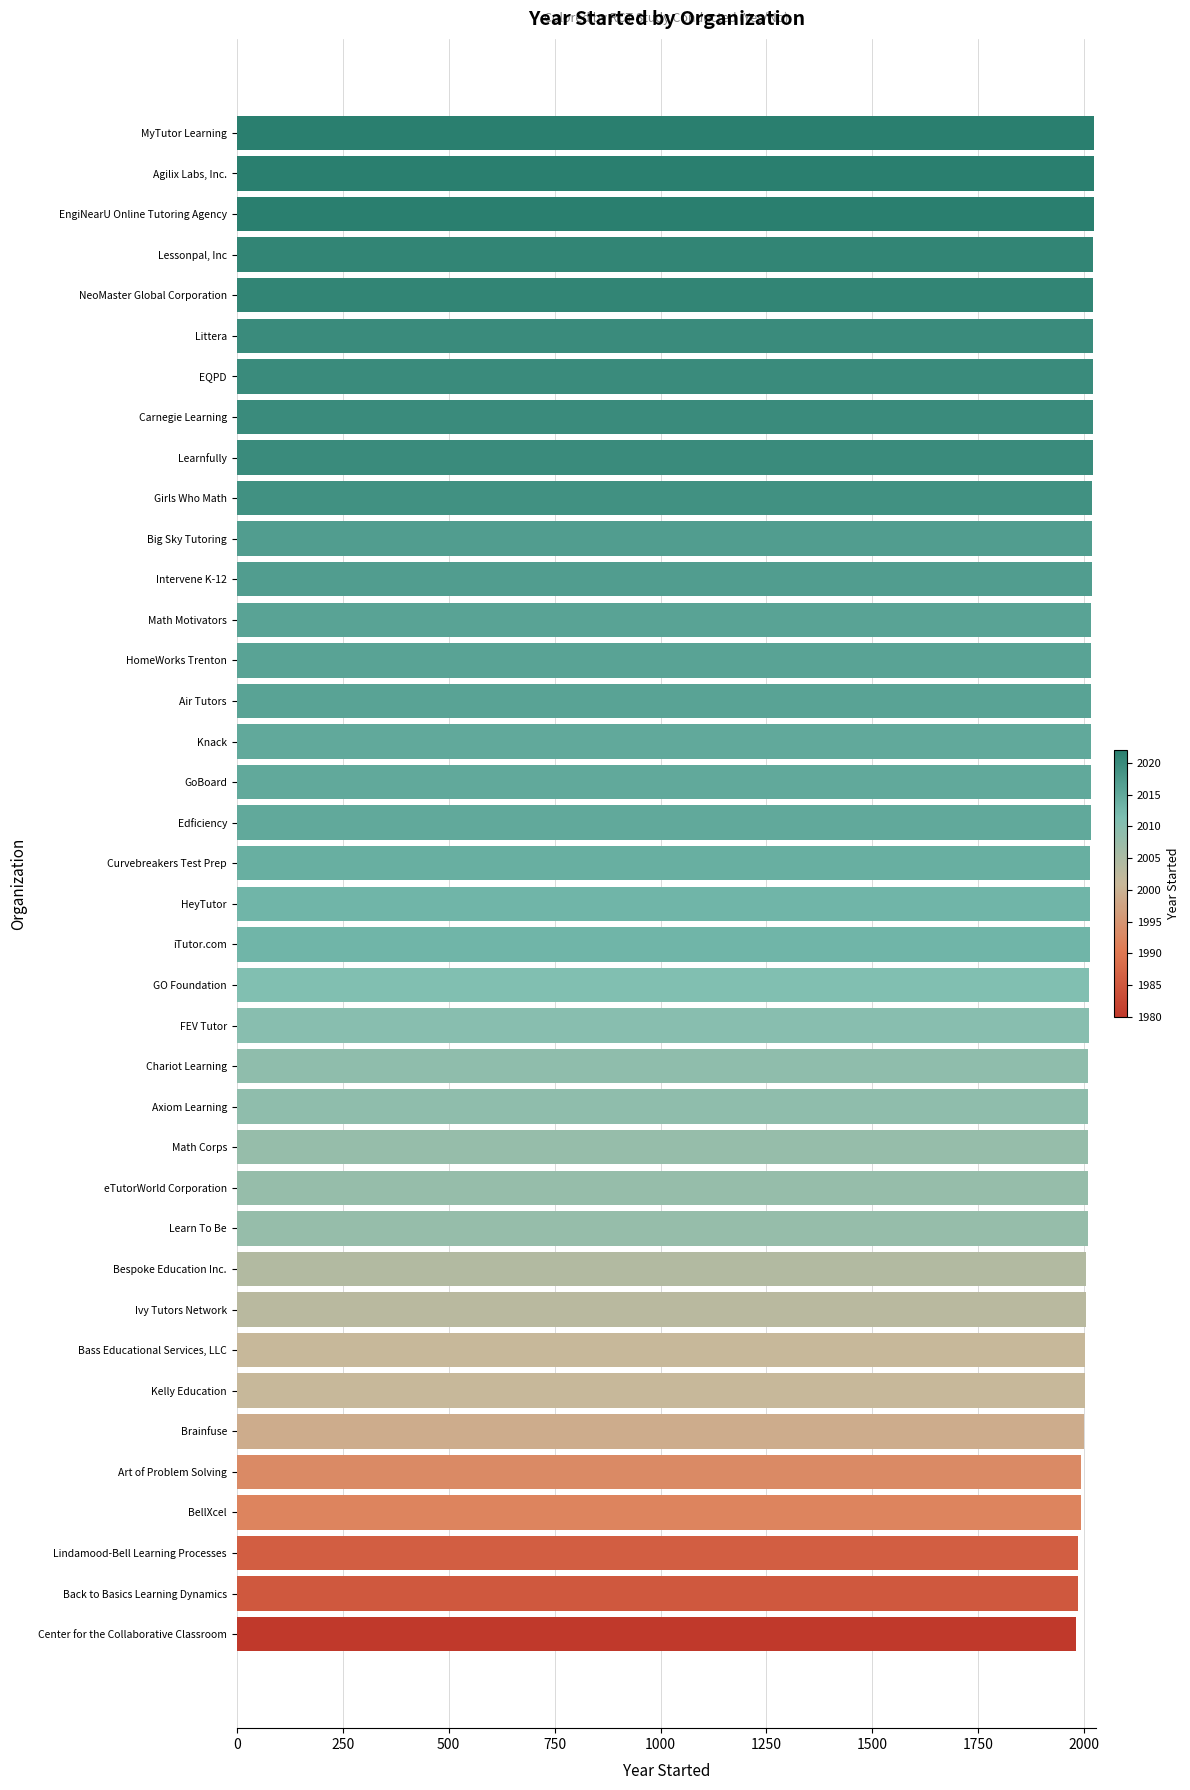

Approximately how many times larger is the value at Big Sky Tutoring compared to Girls Who Math?

1.0